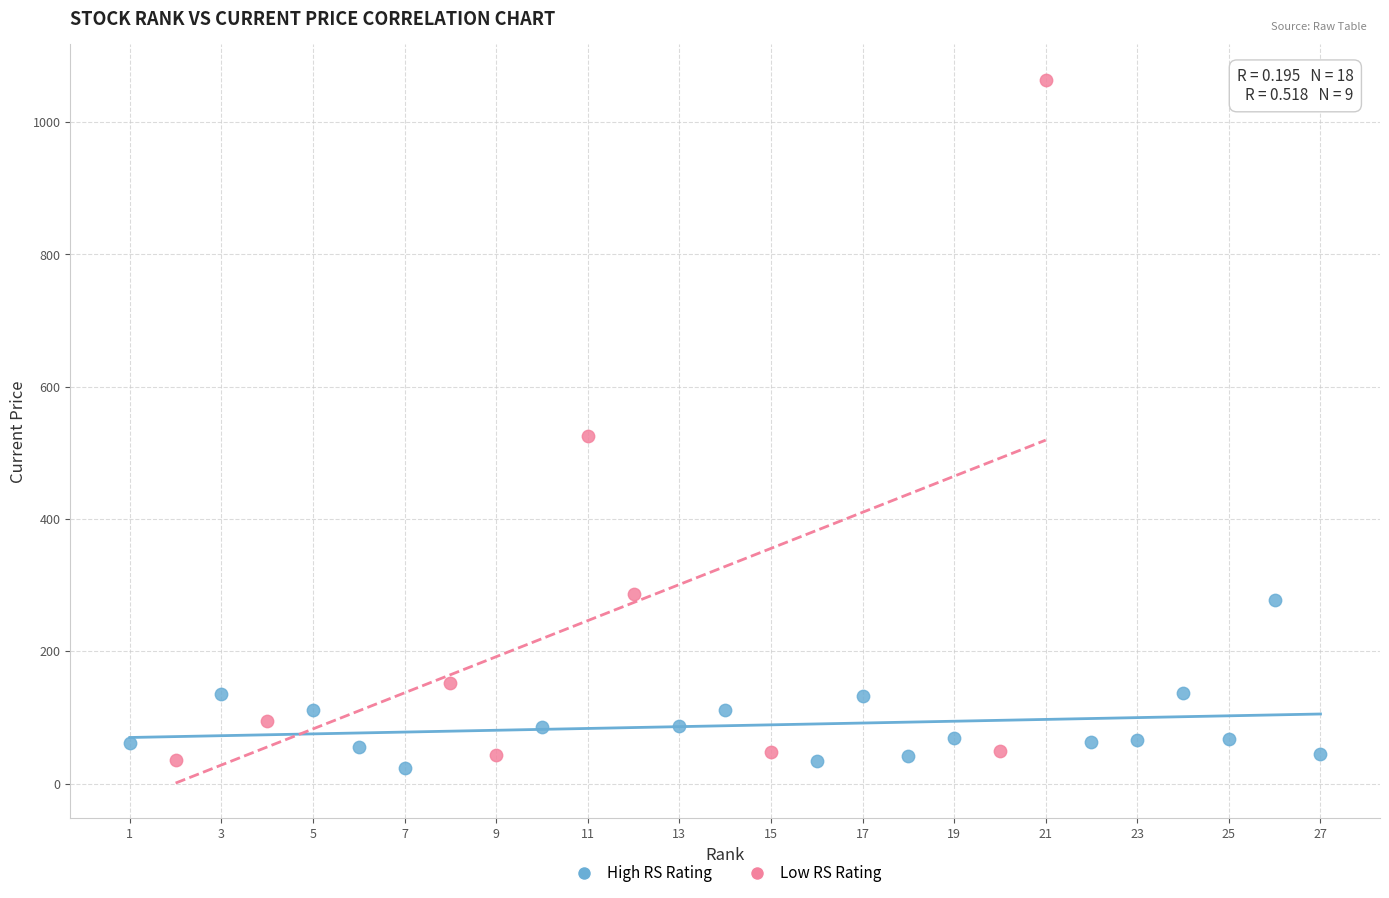

Which series contains the highest Y value?

Low RS Rating